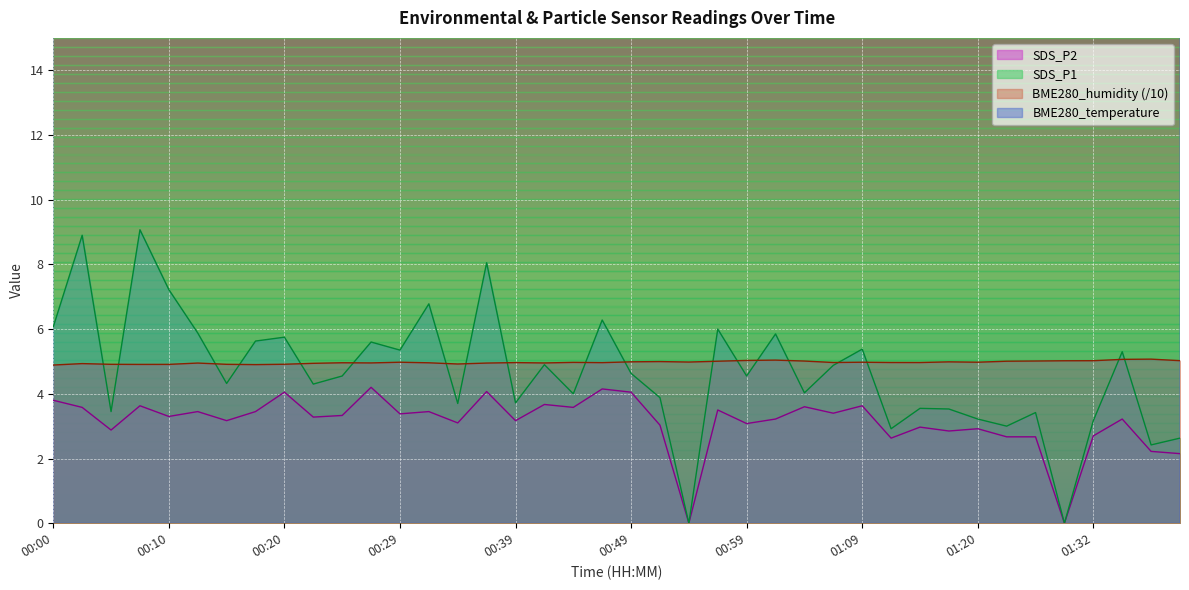

The value of BME280_humidity at 00:44 is 6.5. True or false?

False